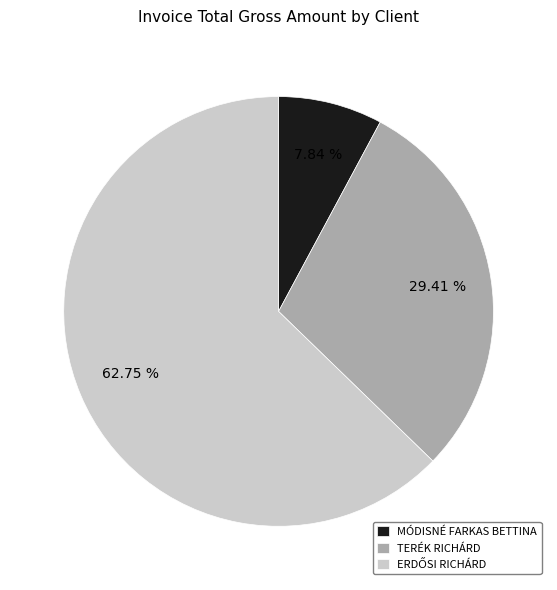

How many segments does this pie chart have?

3